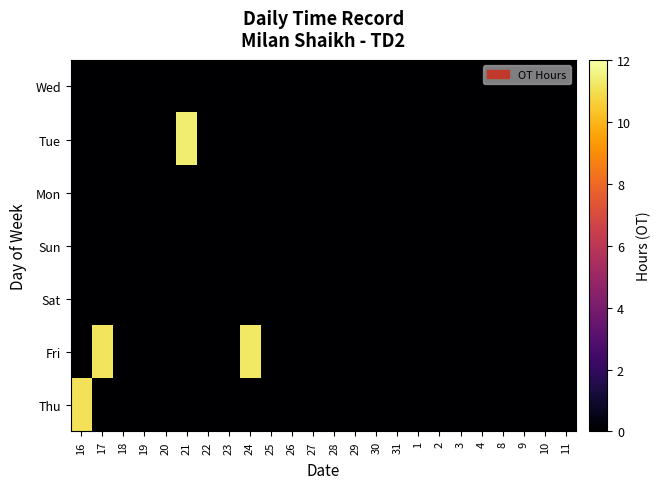

Reading left to right, transcribe all the data shown in this chart.

Thu: 16=11.1	17=0.0	18=0.0	19=0.0	20=0.0	21=0.0	22=0.0	23=0.0	24=0.0	25=0.0	26=0.0	27=0.0	28=0.0	29=0.0	30=0.0	31=0.0	1=0.0	2=0.0	3=0.0	4=0.0	8=0.0	9=0.0	10=0.0	11=0.0
Fri: 16=0.0	17=11.2	18=0.0	19=0.0	20=0.0	21=0.0	22=0.0	23=0.0	24=11.2	25=0.0	26=0.0	27=0.0	28=0.0	29=0.0	30=0.0	31=0.0	1=0.0	2=0.0	3=0.0	4=0.0	8=0.0	9=0.0	10=0.0	11=0.0
Sat: 16=0.0	17=0.0	18=0.0	19=0.0	20=0.0	21=0.0	22=0.0	23=0.0	24=0.0	25=0.0	26=0.0	27=0.0	28=0.0	29=0.0	30=0.0	31=0.0	1=0.0	2=0.0	3=0.0	4=0.0	8=0.0	9=0.0	10=0.0	11=0.0
Sun: 16=0.0	17=0.0	18=0.0	19=0.0	20=0.0	21=0.0	22=0.0	23=0.0	24=0.0	25=0.0	26=0.0	27=0.0	28=0.0	29=0.0	30=0.0	31=0.0	1=0.0	2=0.0	3=0.0	4=0.0	8=0.0	9=0.0	10=0.0	11=0.0
Mon: 16=0.0	17=0.0	18=0.0	19=0.0	20=0.0	21=0.0	22=0.0	23=0.0	24=0.0	25=0.0	26=0.0	27=0.0	28=0.0	29=0.0	30=0.0	31=0.0	1=0.0	2=0.0	3=0.0	4=0.0	8=0.0	9=0.0	10=0.0	11=0.0
Tue: 16=0.0	17=0.0	18=0.0	19=0.0	20=0.0	21=11.4	22=0.0	23=0.0	24=0.0	25=0.0	26=0.0	27=0.0	28=0.0	29=0.0	30=0.0	31=0.0	1=0.0	2=0.0	3=0.0	4=0.0	8=0.0	9=0.0	10=0.0	11=0.0
Wed: 16=0.0	17=0.0	18=0.0	19=0.0	20=0.0	21=0.0	22=0.0	23=0.0	24=0.0	25=0.0	26=0.0	27=0.0	28=0.0	29=0.0	30=0.0	31=0.0	1=0.0	2=0.0	3=0.0	4=0.0	8=0.0	9=0.0	10=0.0	11=0.0